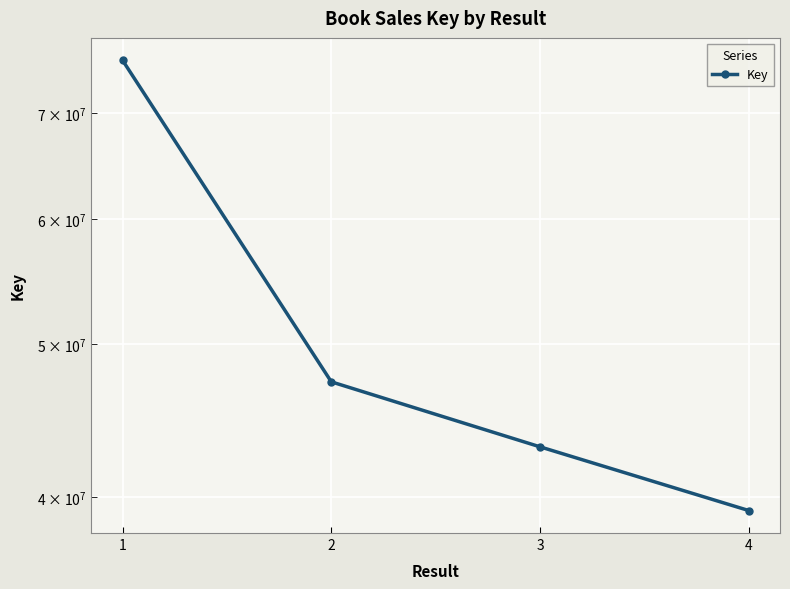

What is the value of the 4th point from the left?

39218924